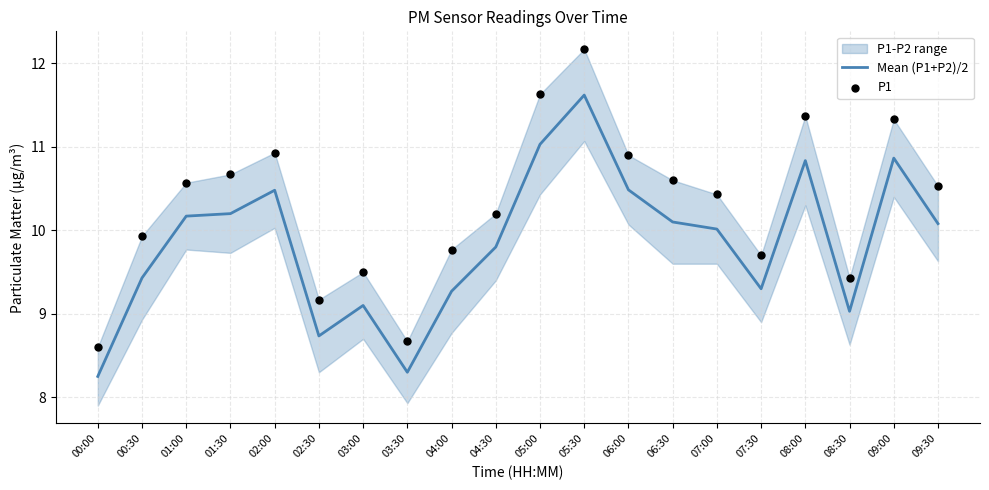

What is the total value across all series at 04:30?

20.0